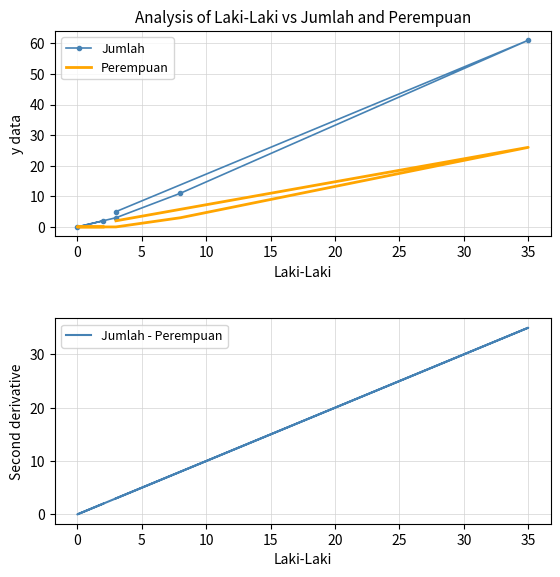

What is the average value of the Jumlah series?

14